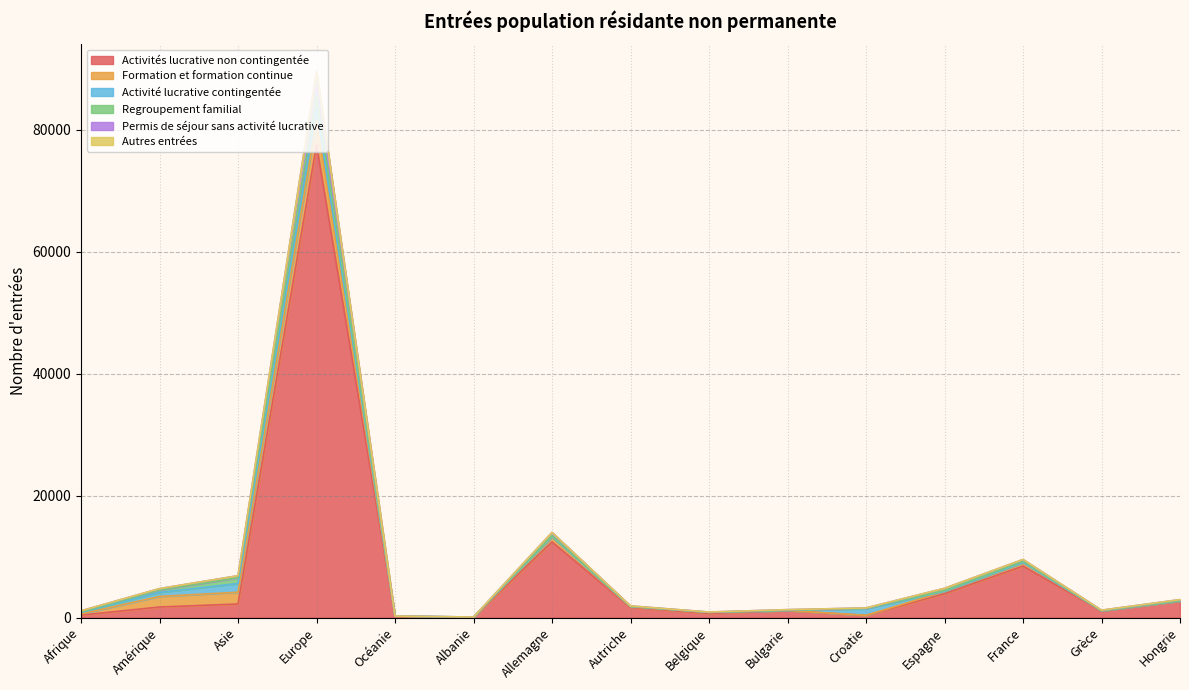

What is the spread (max minus min) of values at Grèce?

1086